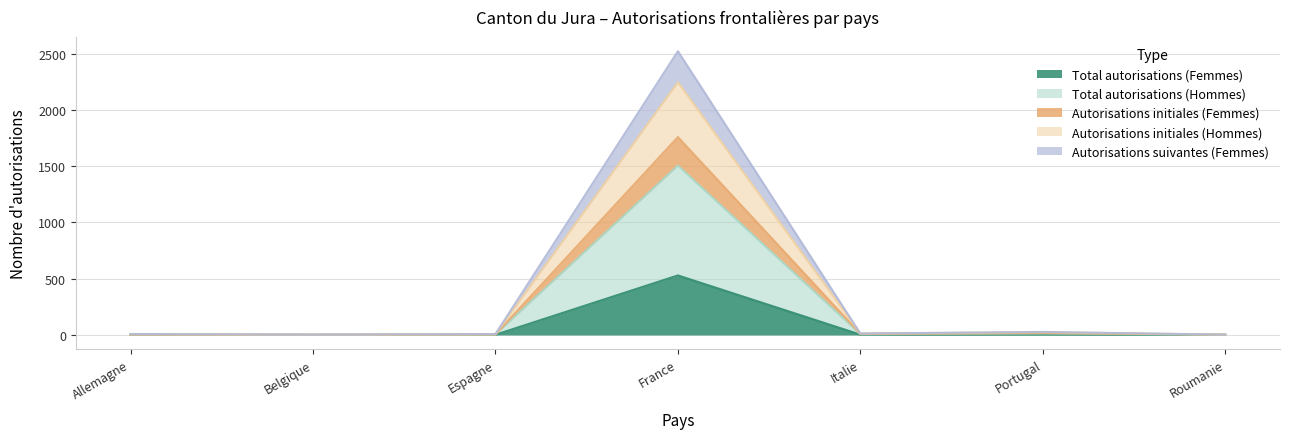

What is the label of the 1st point from the left?

Allemagne